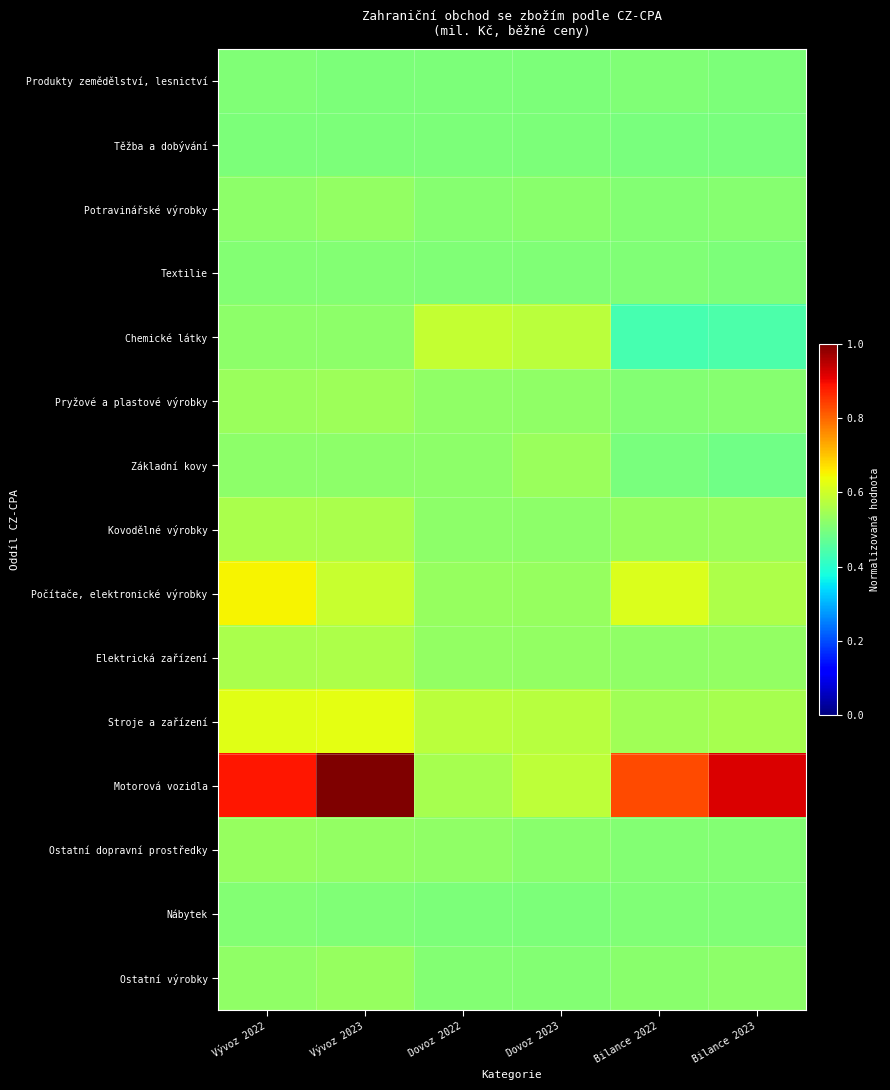

At which category is the sum across all series the highest?

Vývoz 2023